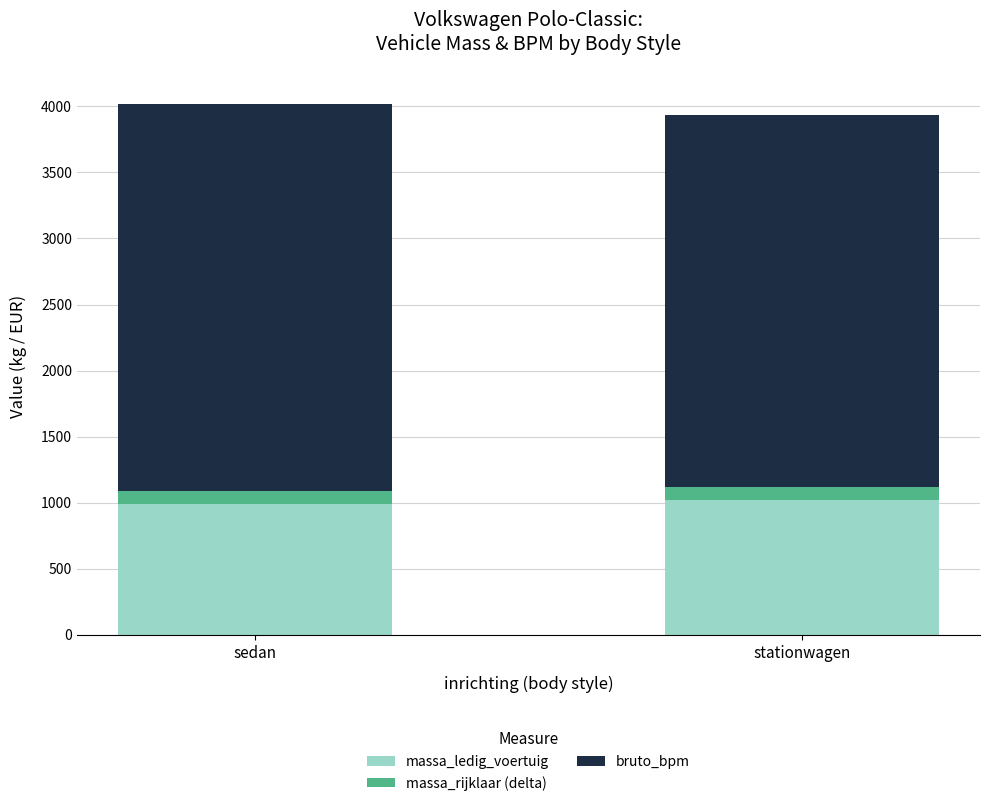

What is the total value across all series at sedan?

4016.1